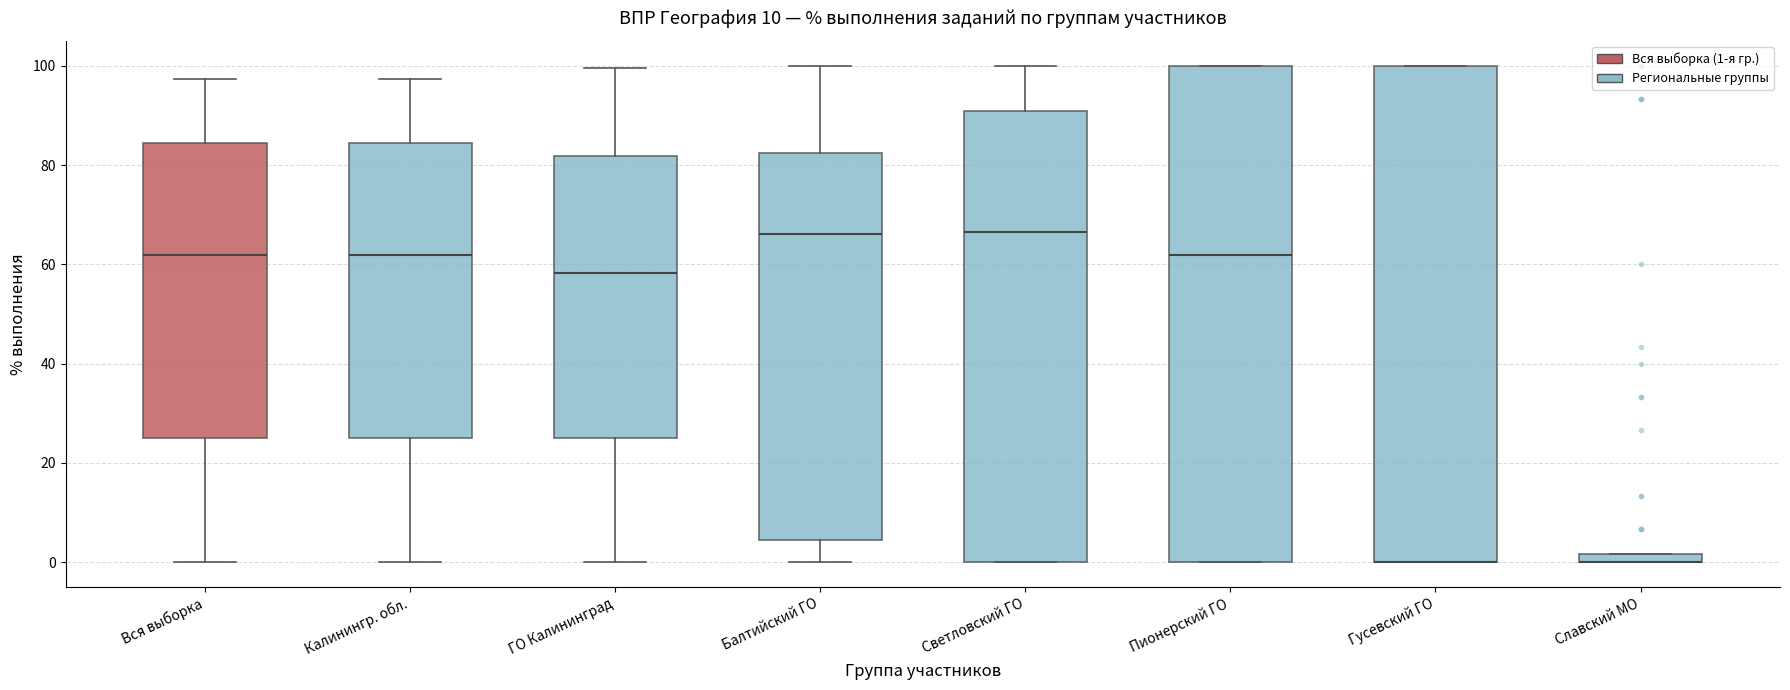

Where is the lower edge of the box for Славский МО on the y-axis? The values are not printed on the chart, so give them approximately, as read against the axis.

0